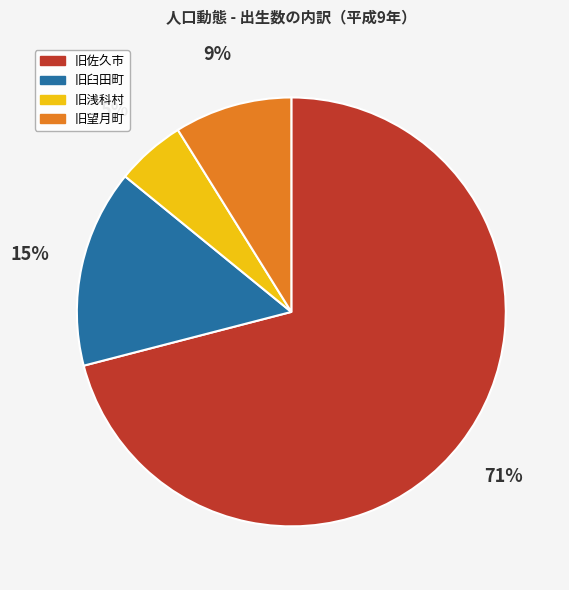

Which category has the biggest portion of the pie?

旧佐久市